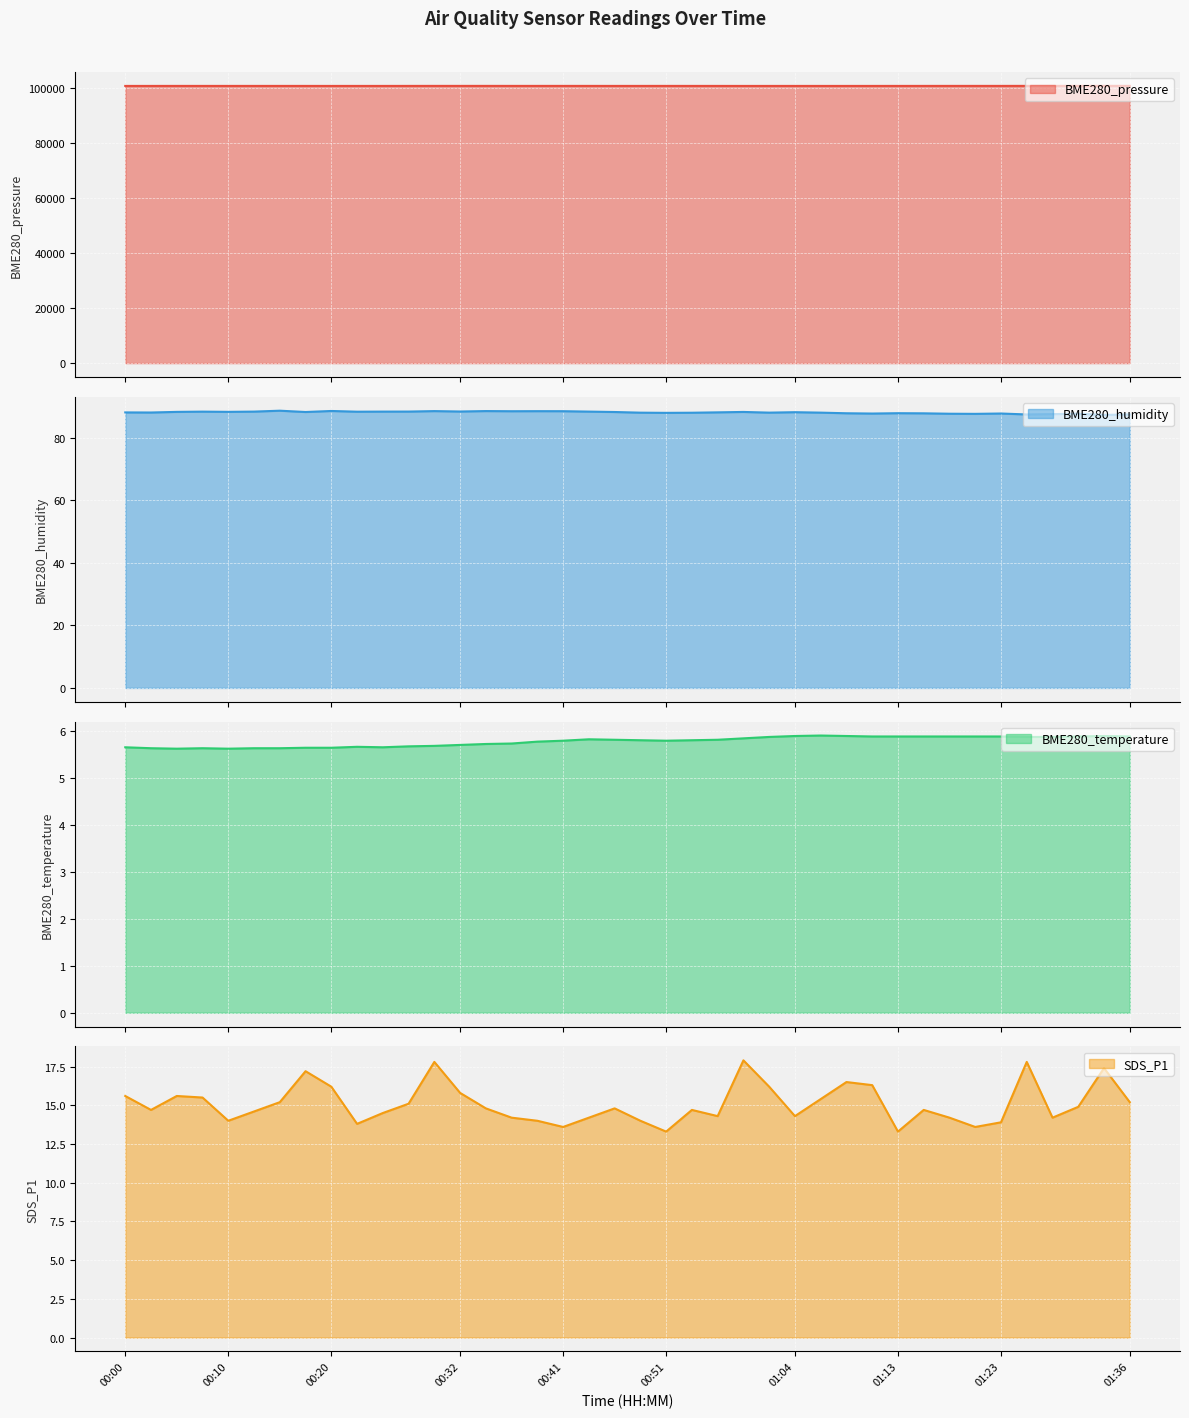

What is the smallest value displayed?

5.6